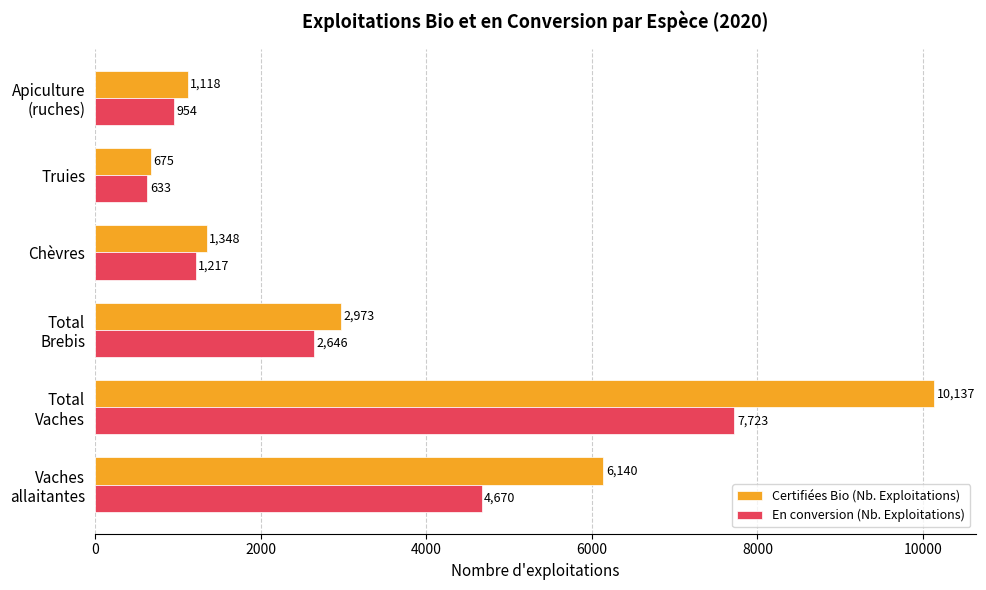

What is the maximum value shown in the chart?

10137